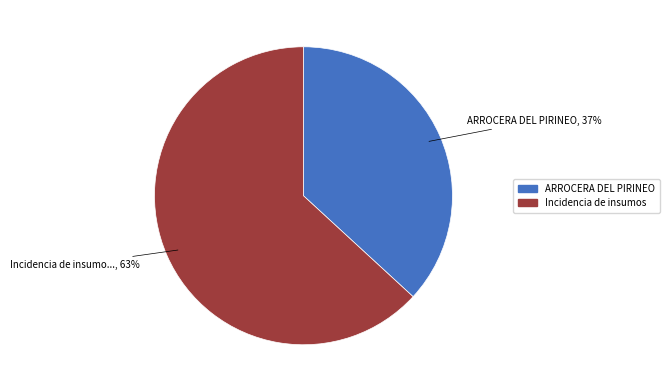

Which category accounts for the majority?

Incidencia de insumos